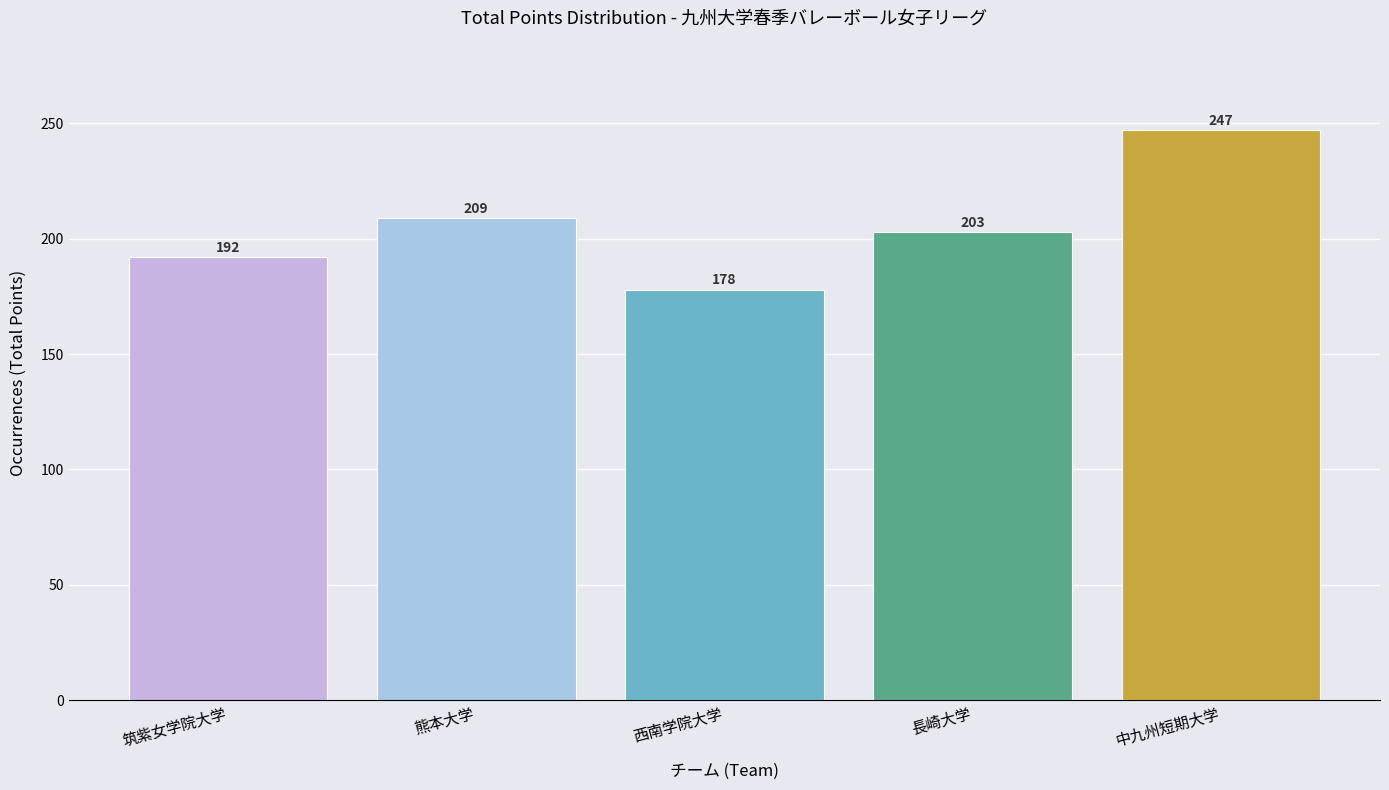

Reading left to right, transcribe all the data shown in this chart.

筑紫女学院大学=192	熊本大学=209	西南学院大学=178	長崎大学=203	中九州短期大学=247